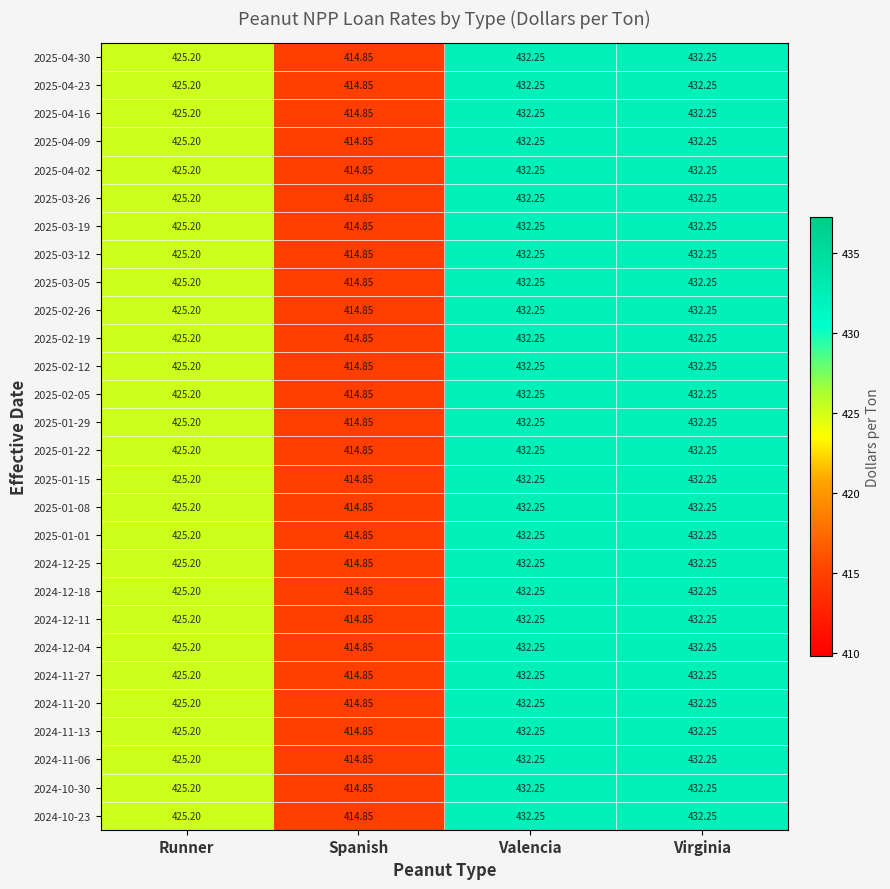

Where does the 2025-04-16 series first go above 432?

Valencia